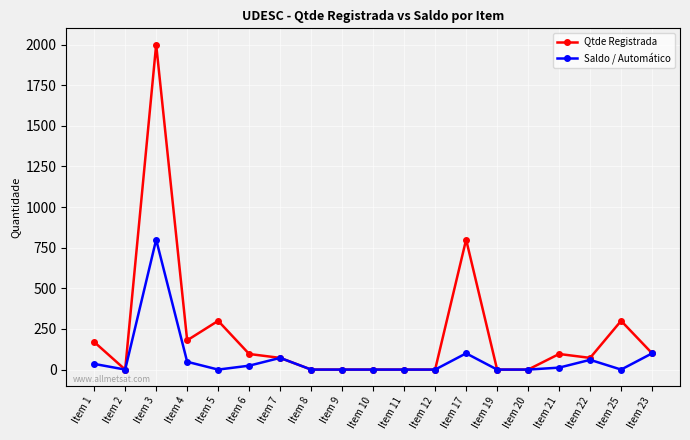

The Saldo / Automático series shows 300 at Item 11. True or false?

False